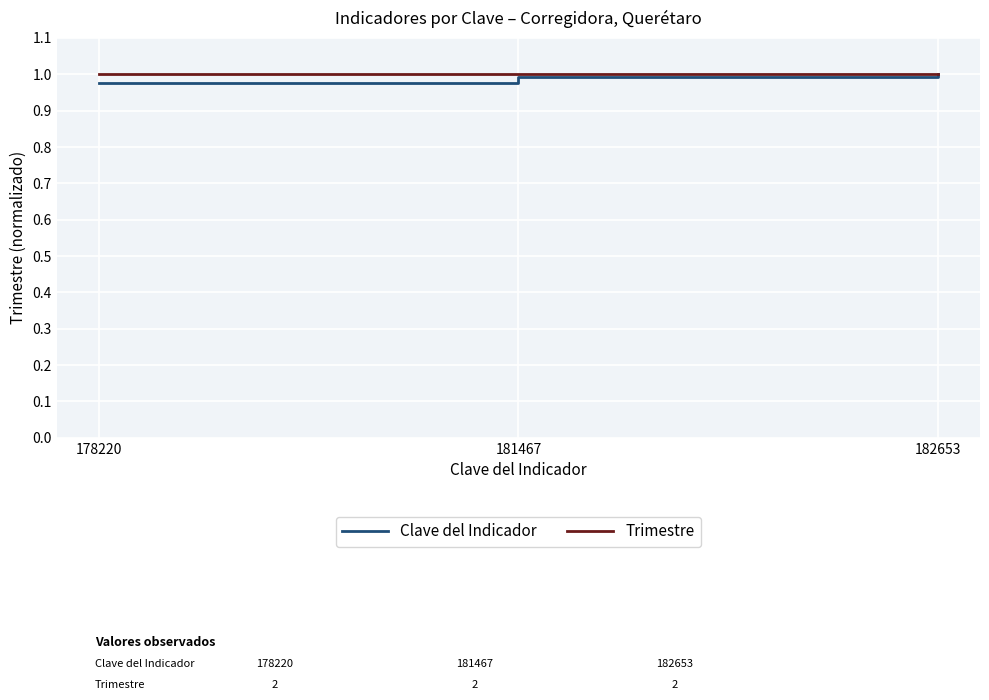

What are all the series names shown in the legend?

Clave del Indicador, Trimestre